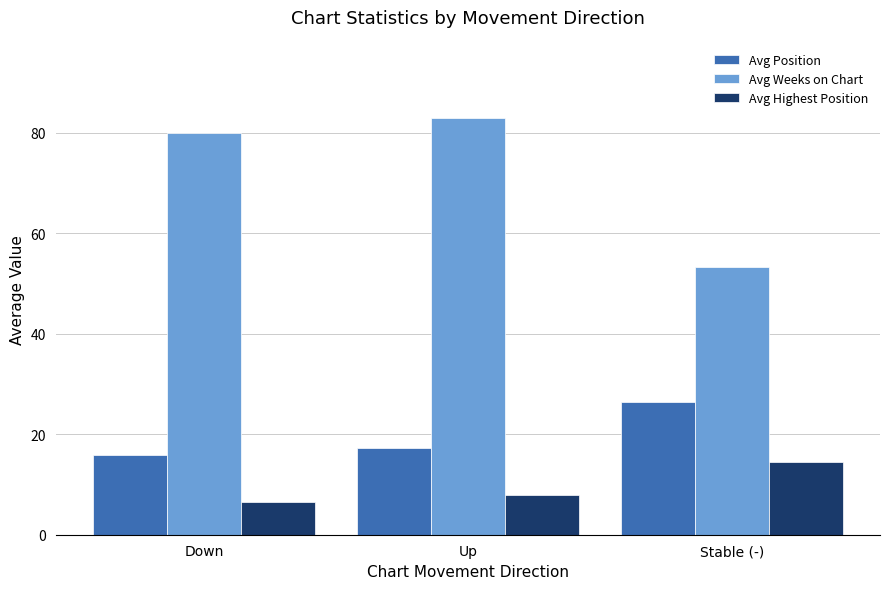

What position from the right is Down?

3